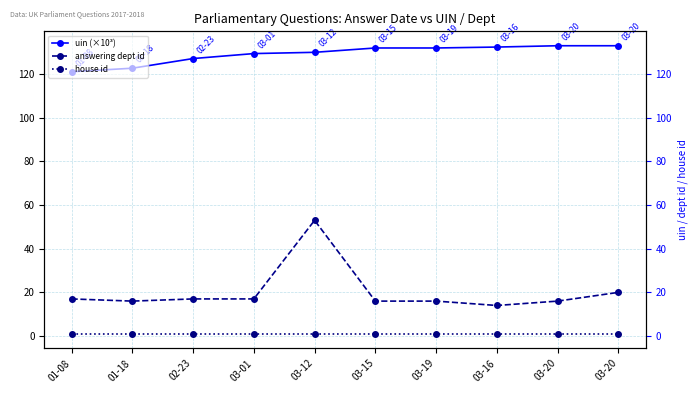

What is the average value of the house id series?

1.0